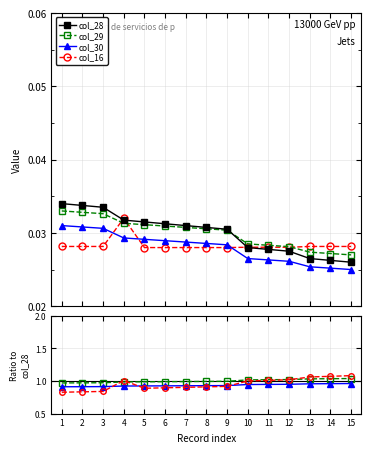

Which has a higher value, 10 or 8?

8